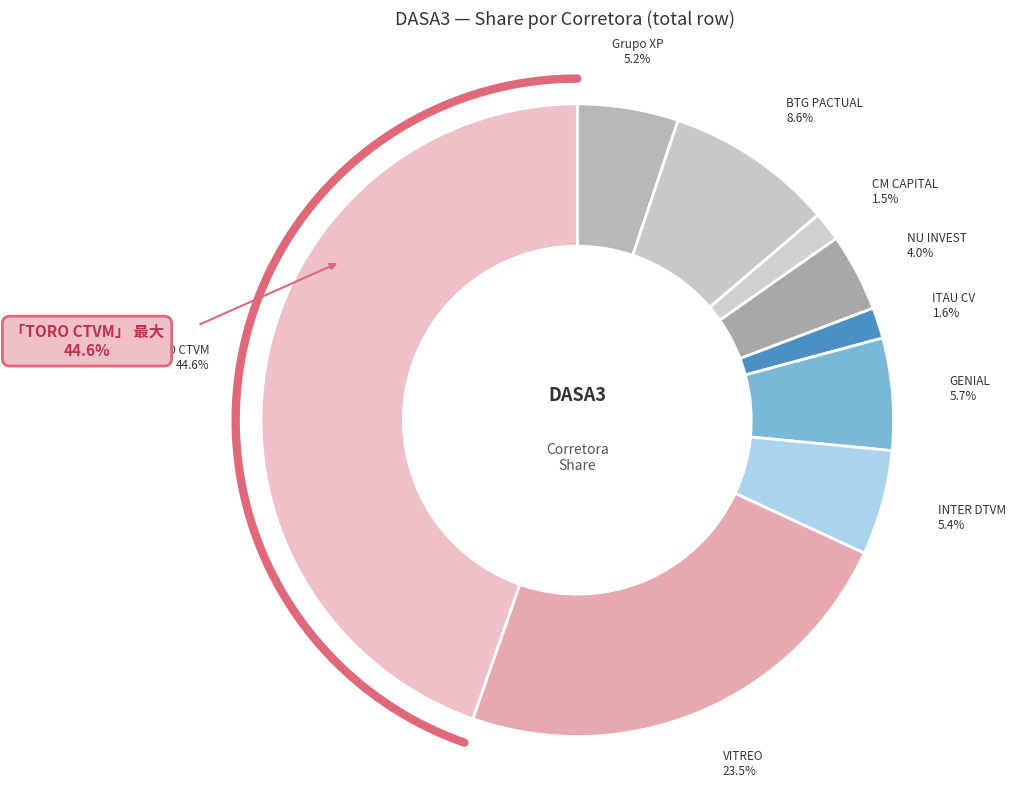

Do GENIAL INSTITUCIONAL CCTVM S/A and BTG PACTUAL CTVM S/A together represent more than half of the pie?

No